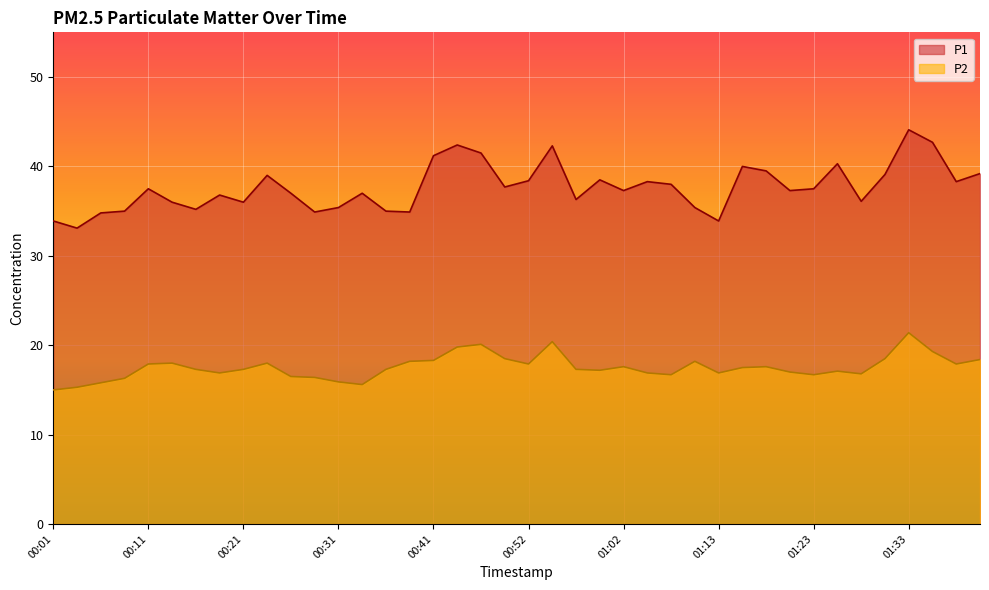

Where is the first local minimum for P2?

00:19